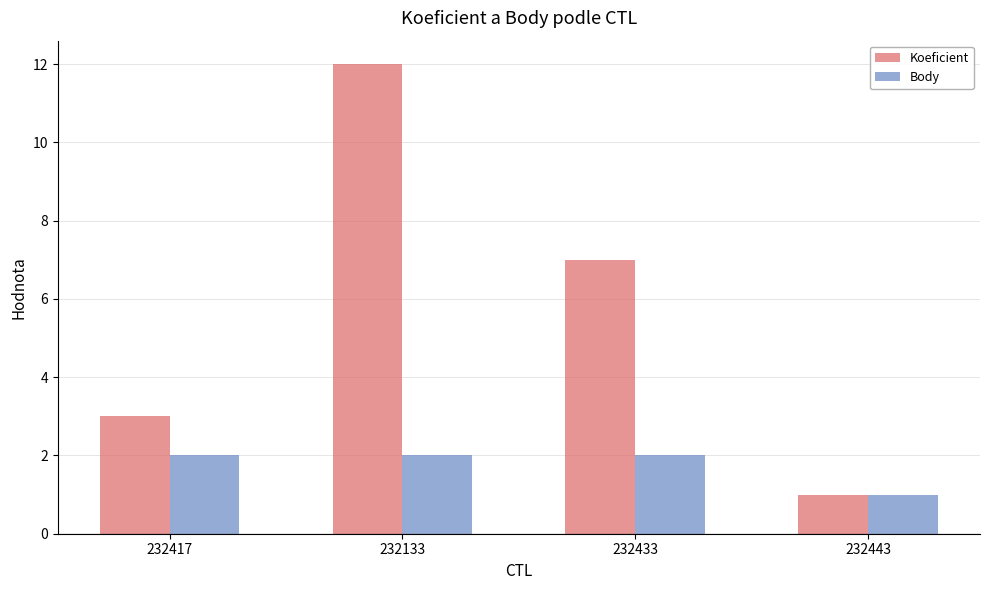

Which series has the largest total across all categories?

Koeficient